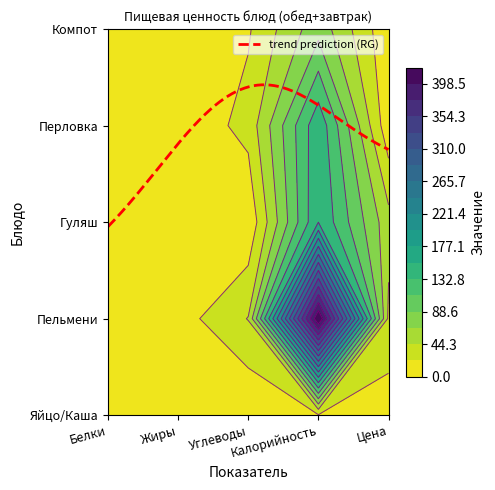

What is the total value across all series at Калорийность?

139.5